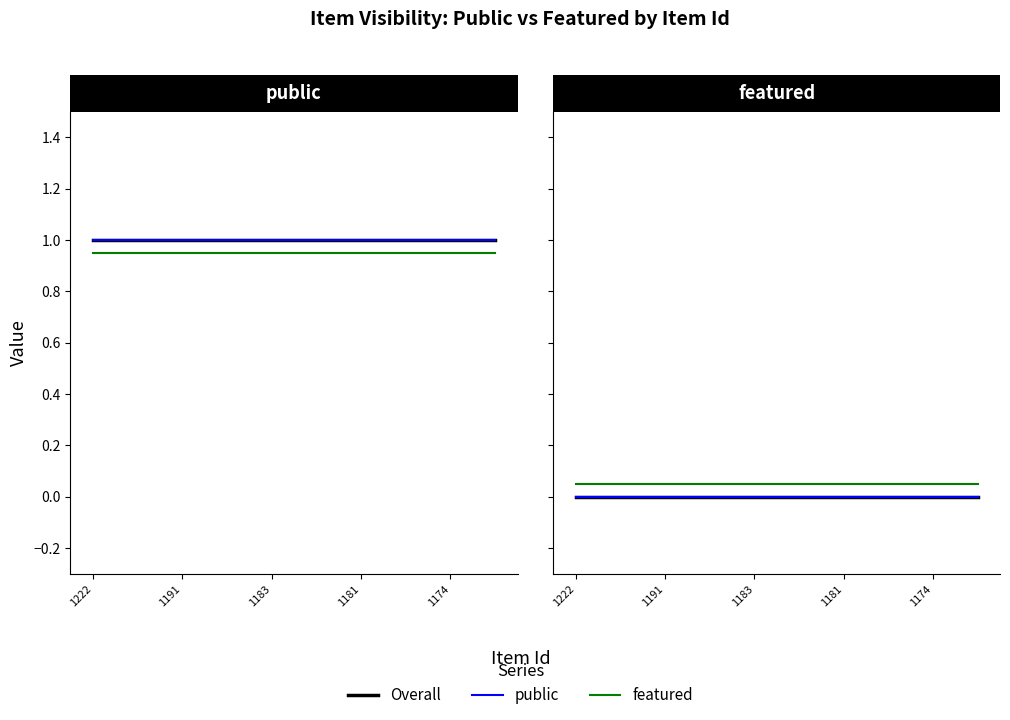

The featured series shows 0.1 at 1183. True or false?

False